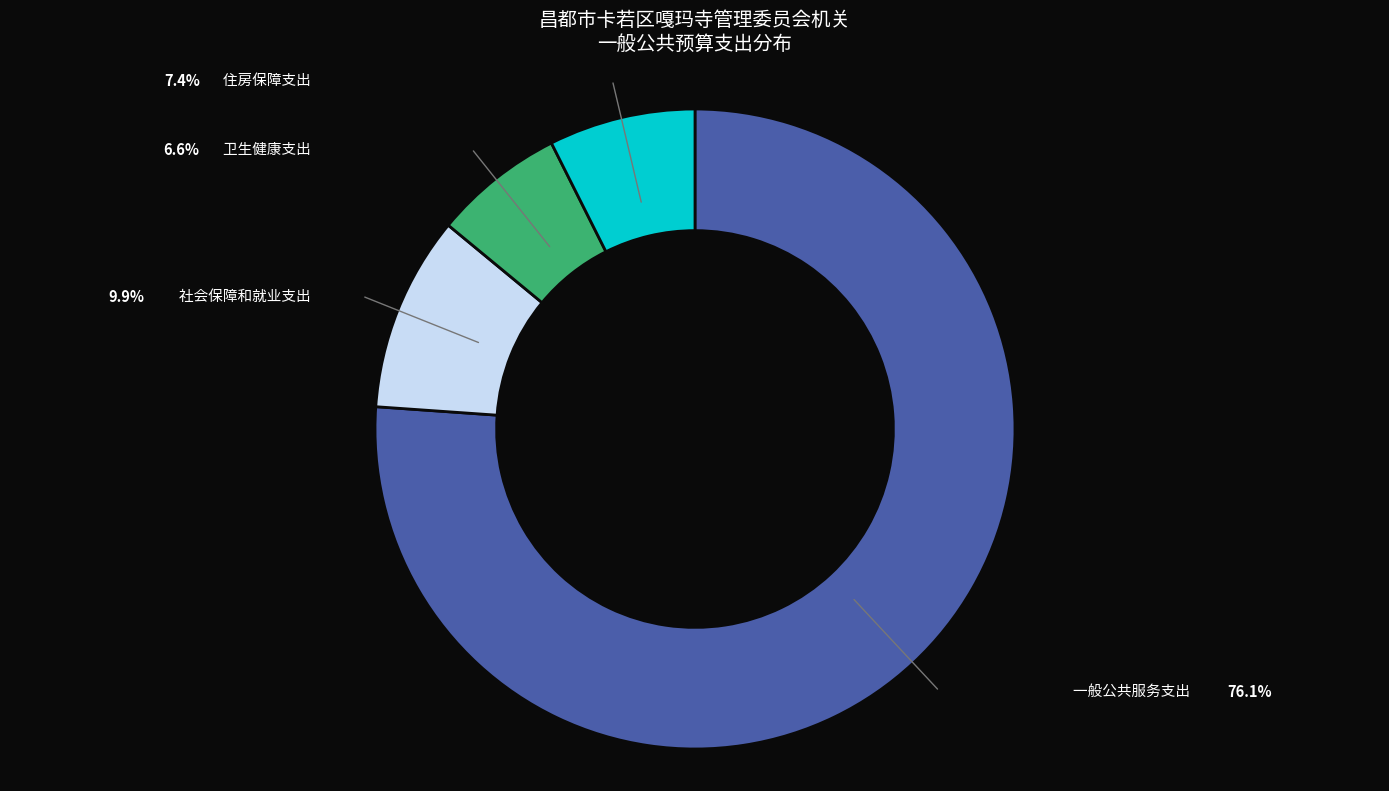

Is there a majority slice in this chart?

Yes